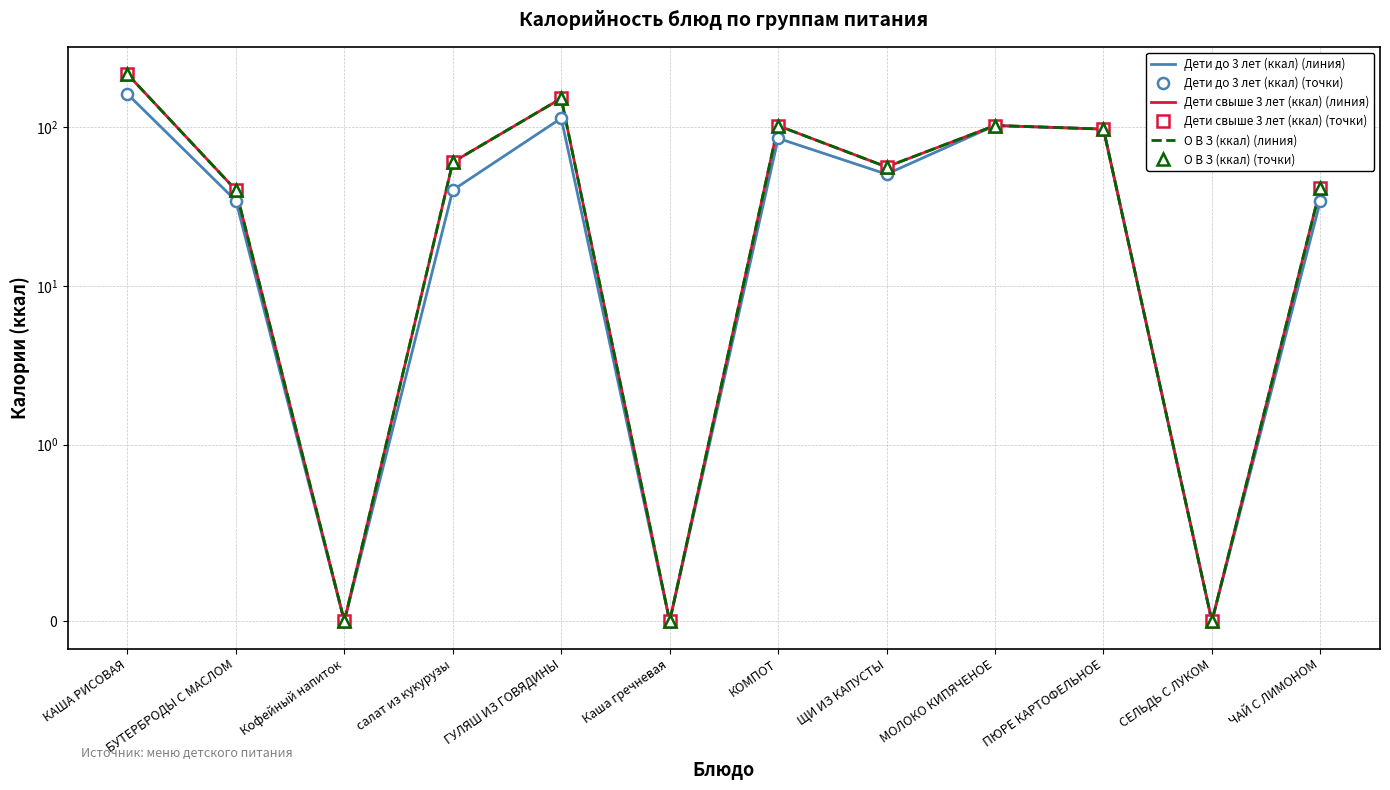

What is the label of the 11th point from the right?

БУТЕРБРОДЫ С МАСЛОМ